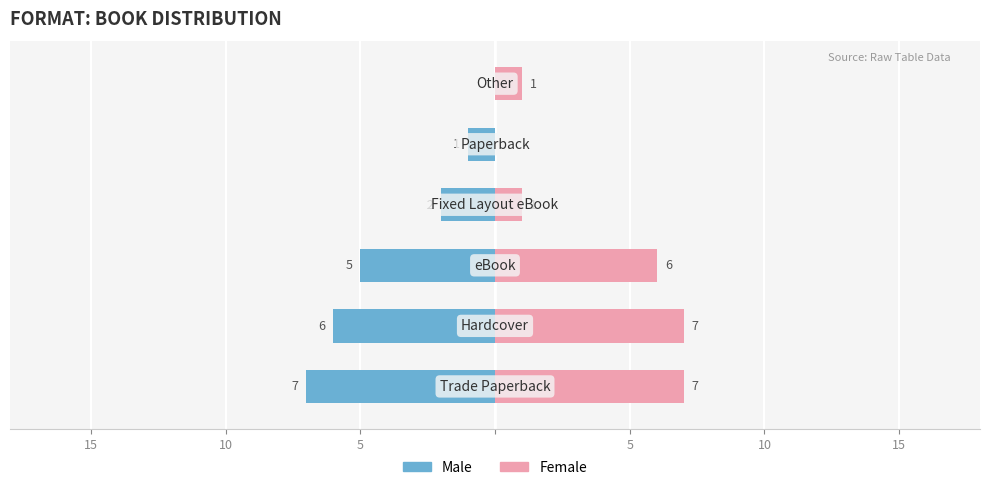

Is it true that Male equals 0 at 10?

False